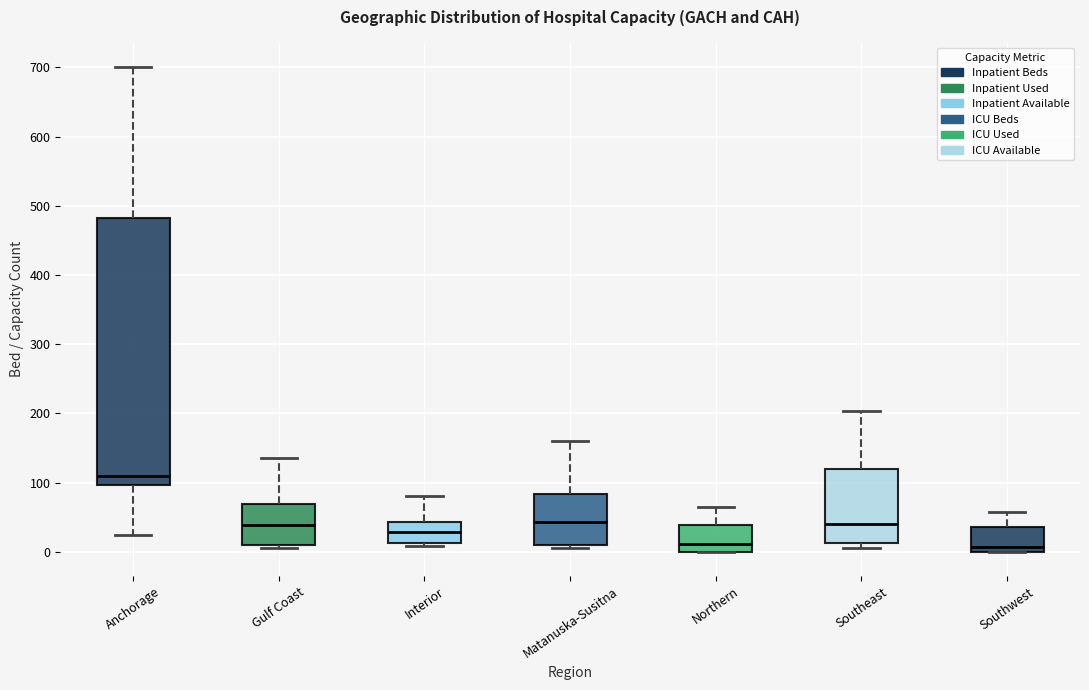

Reading left to right, transcribe this box plot: for each box, give where its median line is, the range the box spans, and where its two whiskers end, as read against the y-axis. The values are not printed on the chart, so give them approximately, as read against the axis.

Anchorage: median 110, box 100 to 480, whiskers 20 to 700
Gulf Coast: median 40, box 10 to 70, whiskers 10 (just below the box's lower edge) to 140
Interior: median 30, box 10 to 40, whiskers 10 (just below the box's lower edge) to 80
Matanuska-Susitna: median 40, box 10 to 80, whiskers 10 (just below the box's lower edge) to 160
Northern: median 10, box 0 to 40, whiskers 0 to 70
Southeast: median 40, box 10 to 120, whiskers 10 (just below the box's lower edge) to 200
Southwest: median 10, box 0 to 40, whiskers 0 to 60